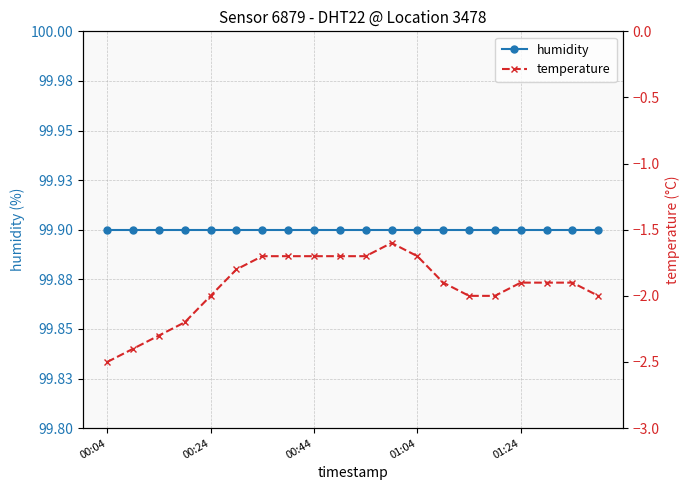

True or false: temperature and humidity cross at least once.

False